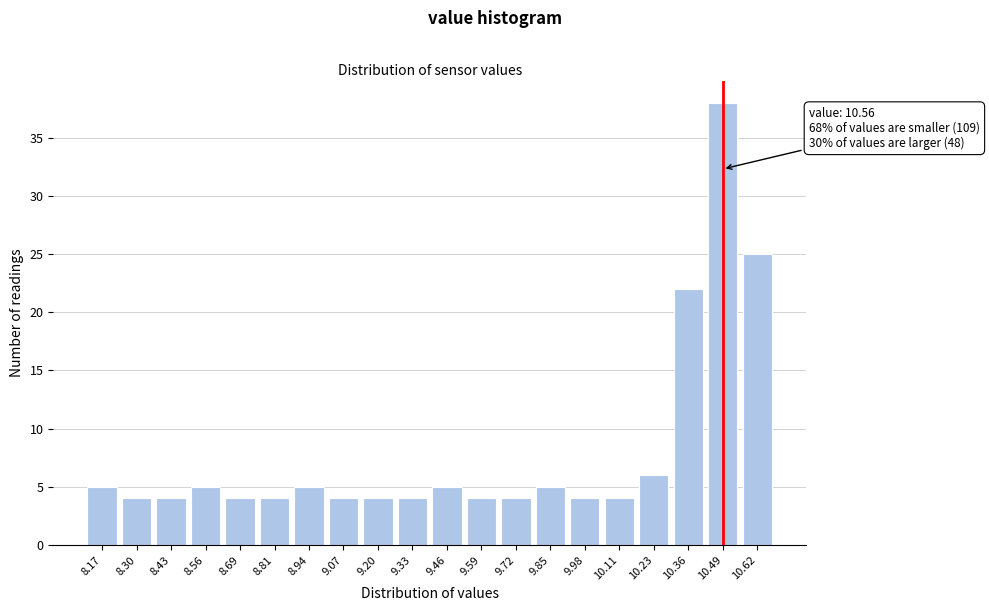

Reading left to right, extract all data points from this chart.

5	4	4	5	4	4	5	4	4	4	5	4	4	5	4	4	6	22	38	25